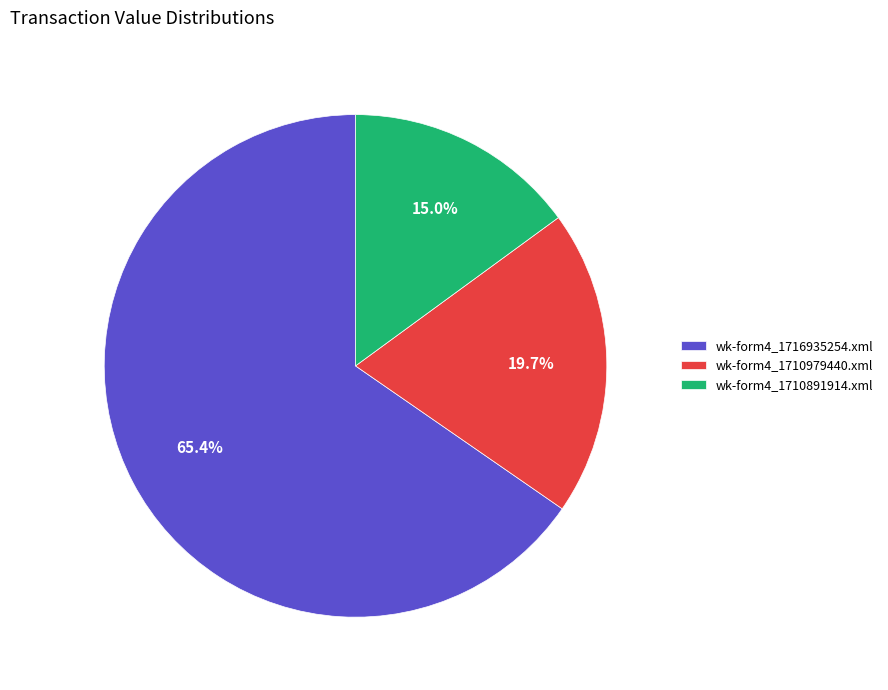

How many slices are in this pie chart?

3